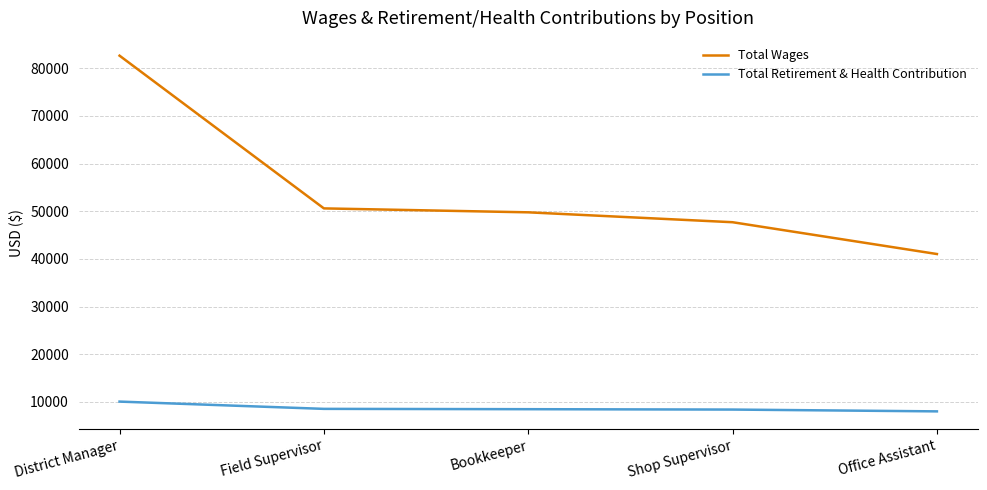

Count the number of data series in this chart.

2